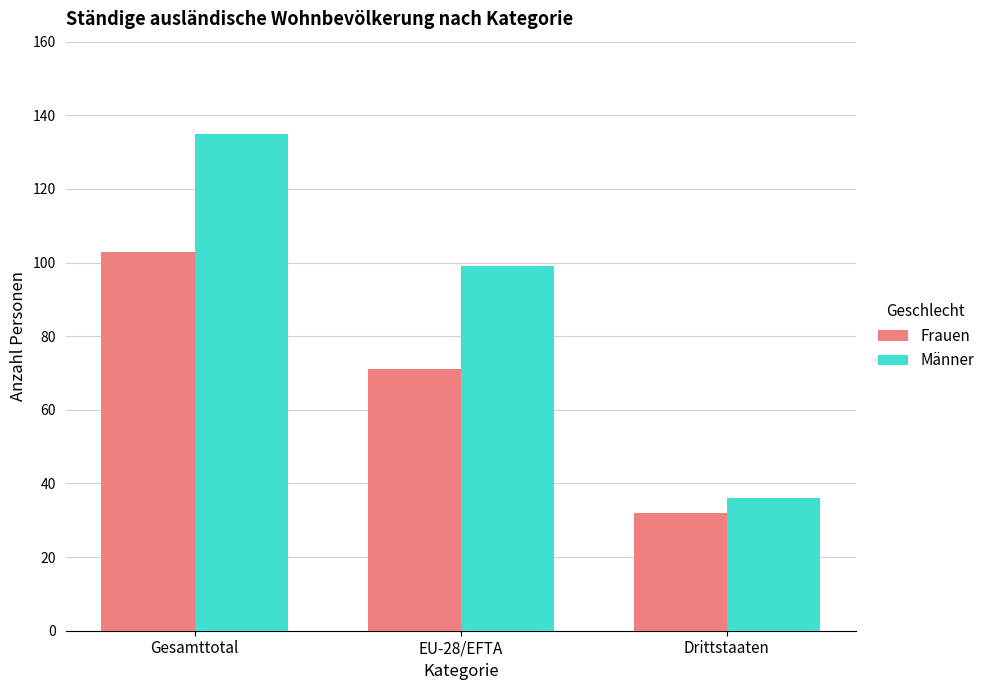

Reading right to left, extract all data points from this chart.

Frauen: 32	71	103
Männer: 36	99	135